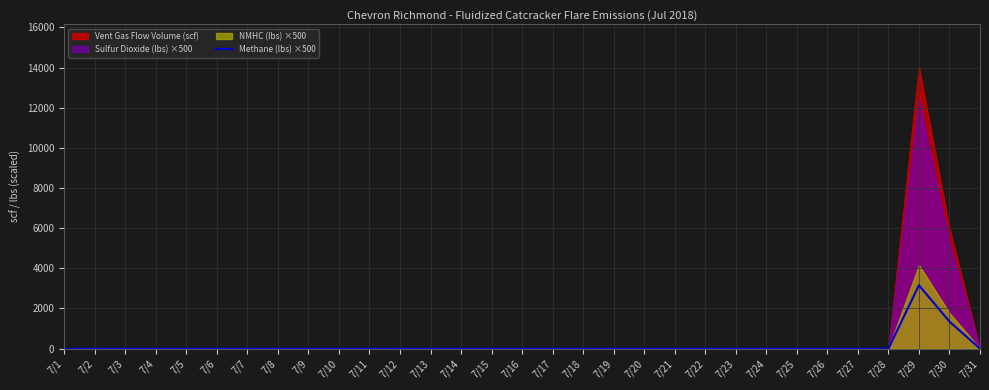

What is the difference between the second highest and minimum values?

1346.5